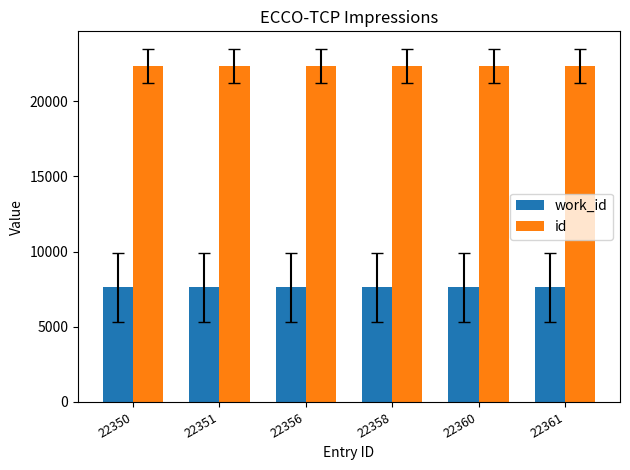

The work_id series shows 3131 at 22351. True or false?

False